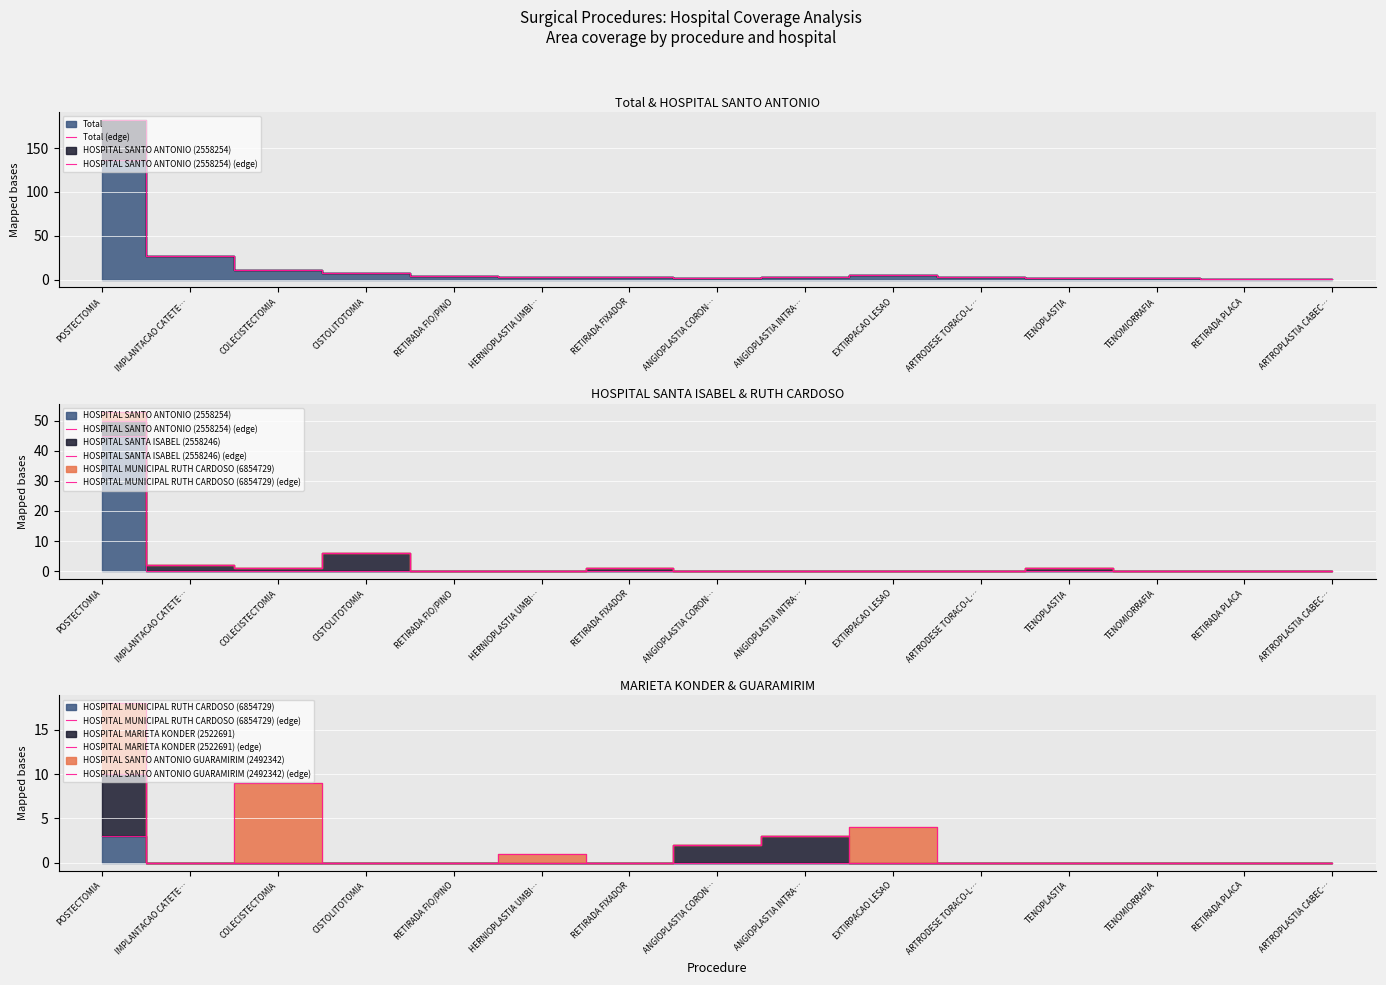

What is the label of the 12th point from the left?

TENOPLASTIA